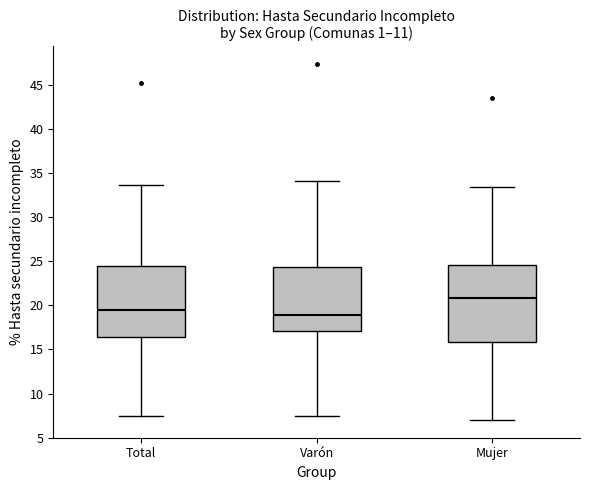

Comparing the boxes themselves (not the whiskers), which one is the tallest?

Mujer